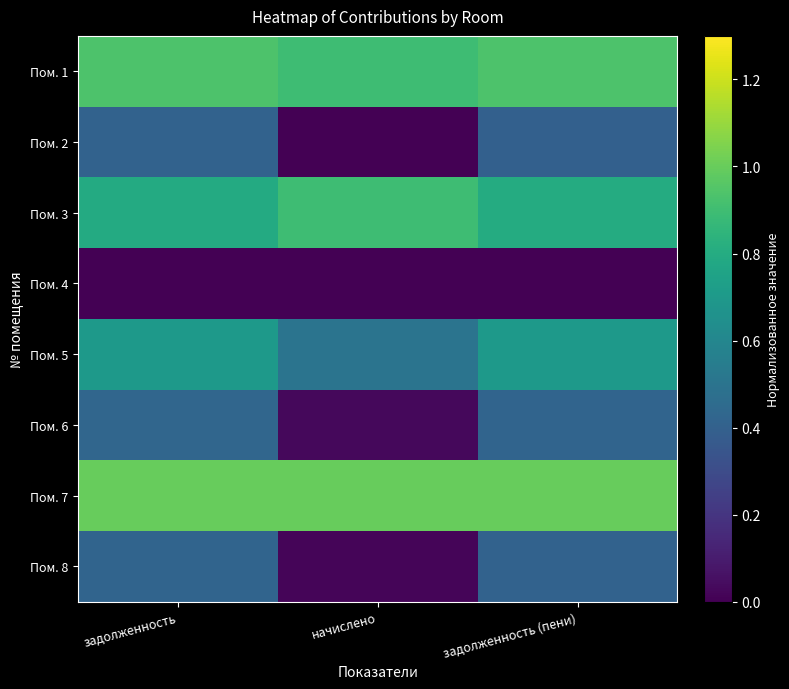

Reading left to right, transcribe all the data shown in this chart.

Пом. 1: задолженность=0.9	начислено=0.9	задолженность (пени)=0.9
Пом. 2: задолженность=0.4	начислено=0.0	задолженность (пени)=0.4
Пом. 3: задолженность=0.8	начислено=0.9	задолженность (пени)=0.8
Пом. 4: задолженность=0.0	начислено=0.0	задолженность (пени)=0.0
Пом. 5: задолженность=0.7	начислено=0.5	задолженность (пени)=0.7
Пом. 6: задолженность=0.4	начислено=0.0	задолженность (пени)=0.4
Пом. 7: задолженность=1.0	начислено=1.0	задолженность (пени)=1.0
Пом. 8: задолженность=0.4	начислено=0.0	задолженность (пени)=0.4